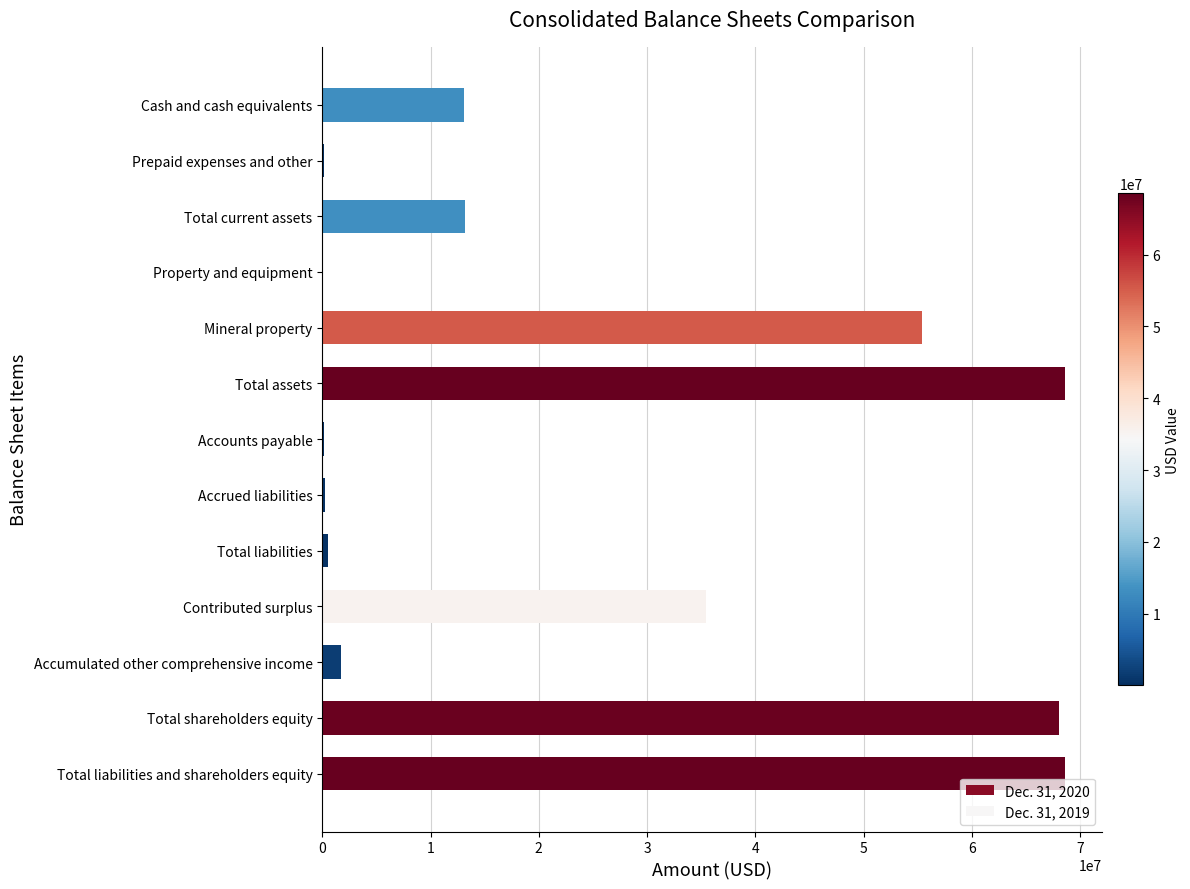

What is the sum of the values at Cash and cash equivalents and Contributed surplus?

48504098